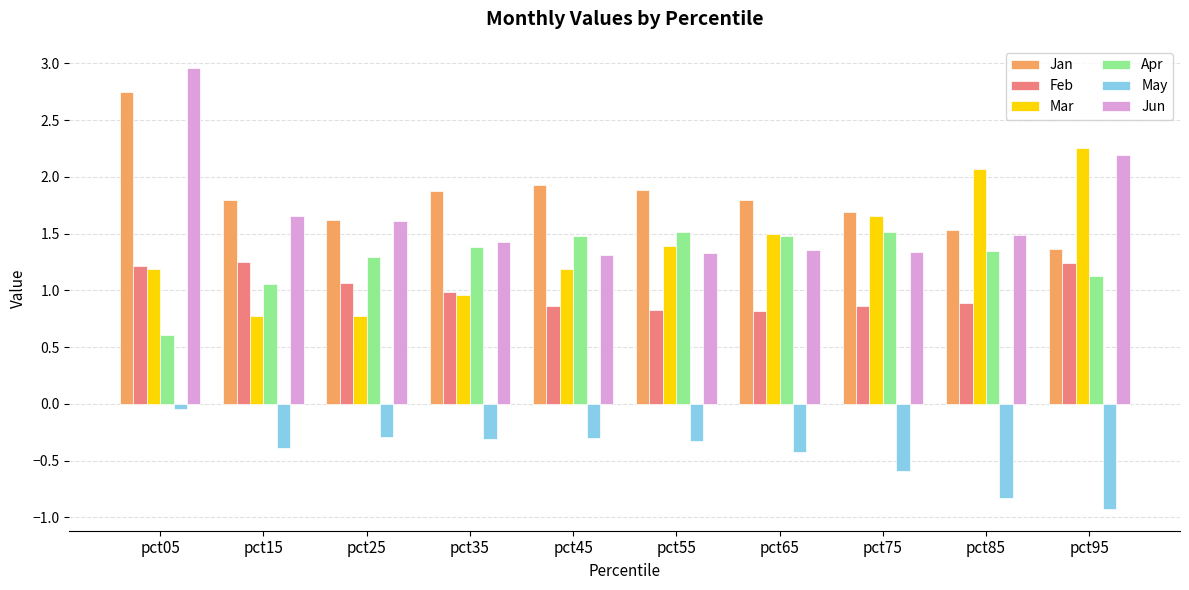

How many bars are there in each group?

6